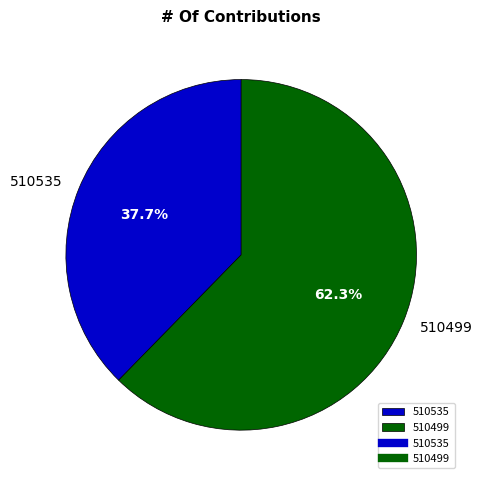

Does any single category account for the majority?

Yes